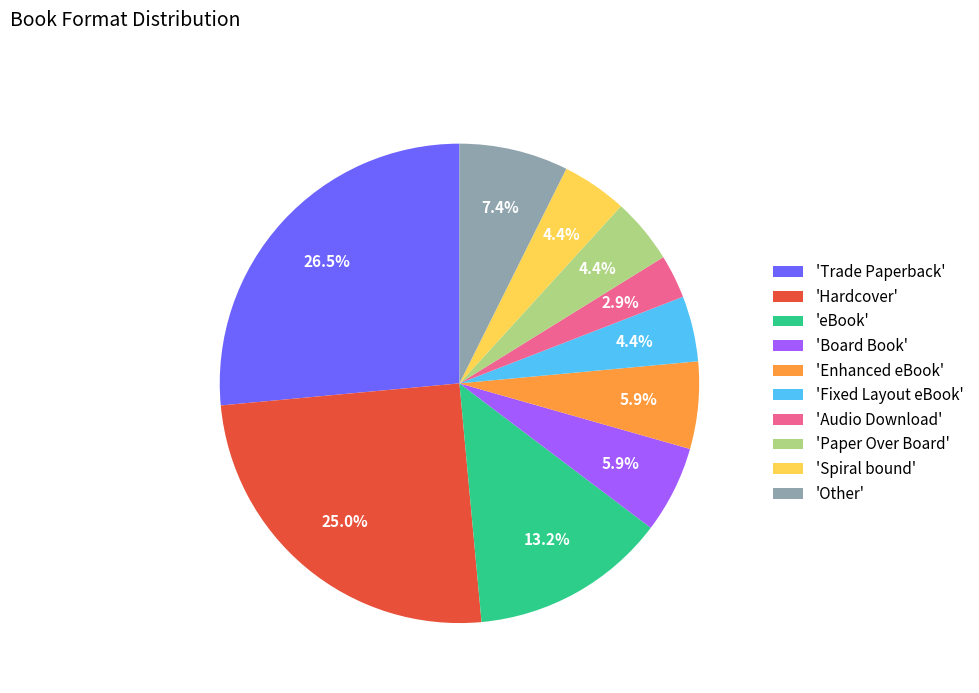

Does 'Other' account for over 50% of the chart?

No